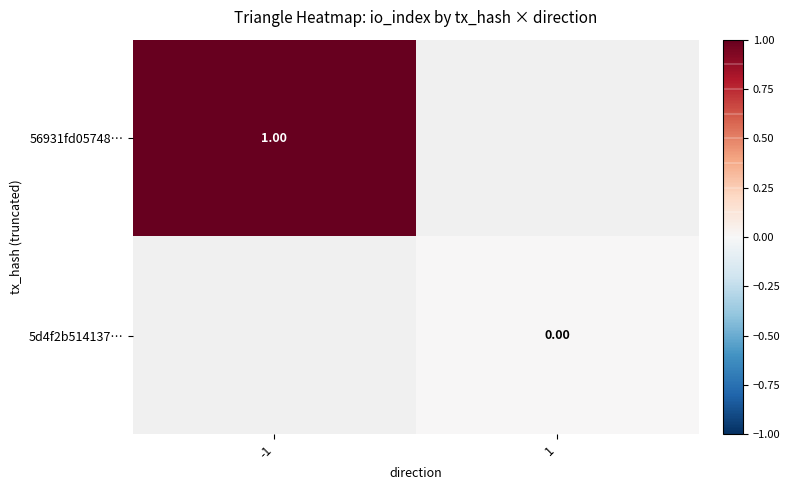

Is the value of 5d4f2b514137… at 1 greater than the value of 56931fd05748… at -1?

No